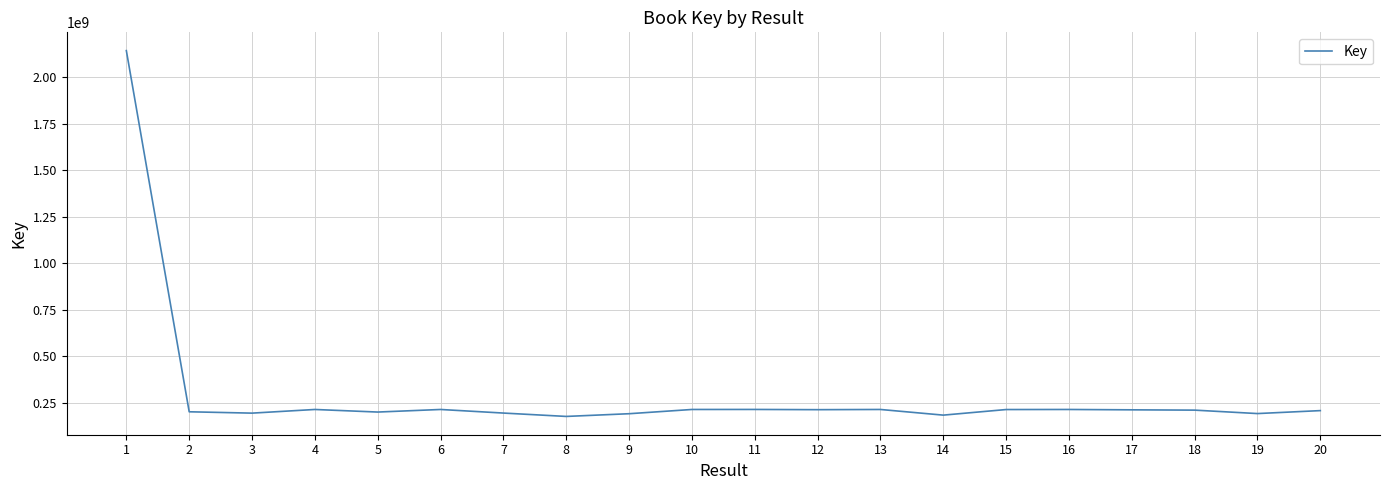

What is the minimum value shown in the chart?

177320689